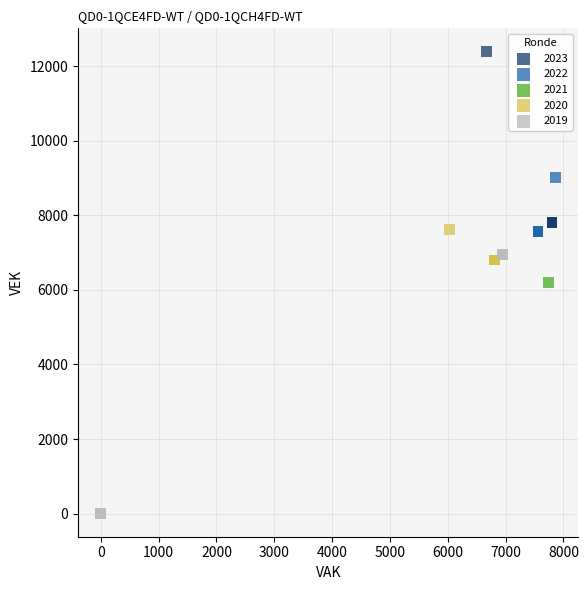

Which series contains the highest Y value?

2023